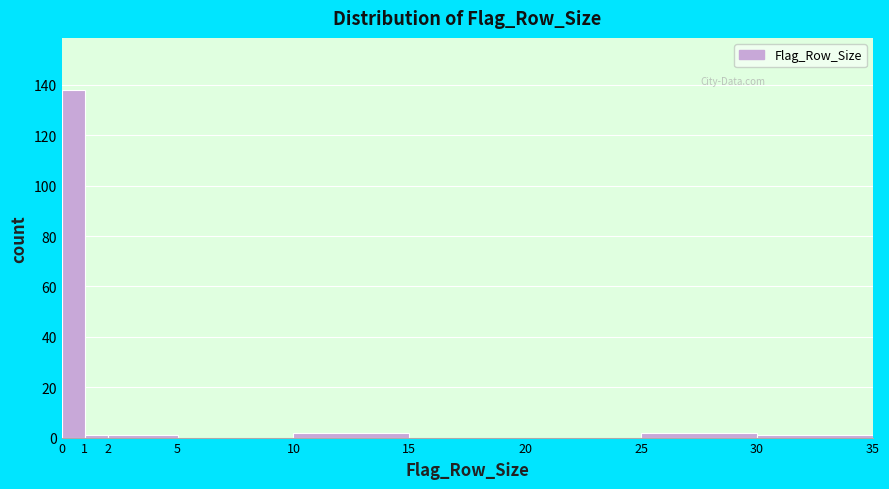

Reading left to right, list every bar in this chart as the range it spans on the x-axis followed by its height. The values are not printed on the chart, so give them approximately, as read against the axis.

0 to 1: 138
1 to 2: under 2
2 to 5: under 2
5 to 10: 0
10 to 15: 2
15 to 20: 0
20 to 25: 0
25 to 30: 2
30 to 35: under 2